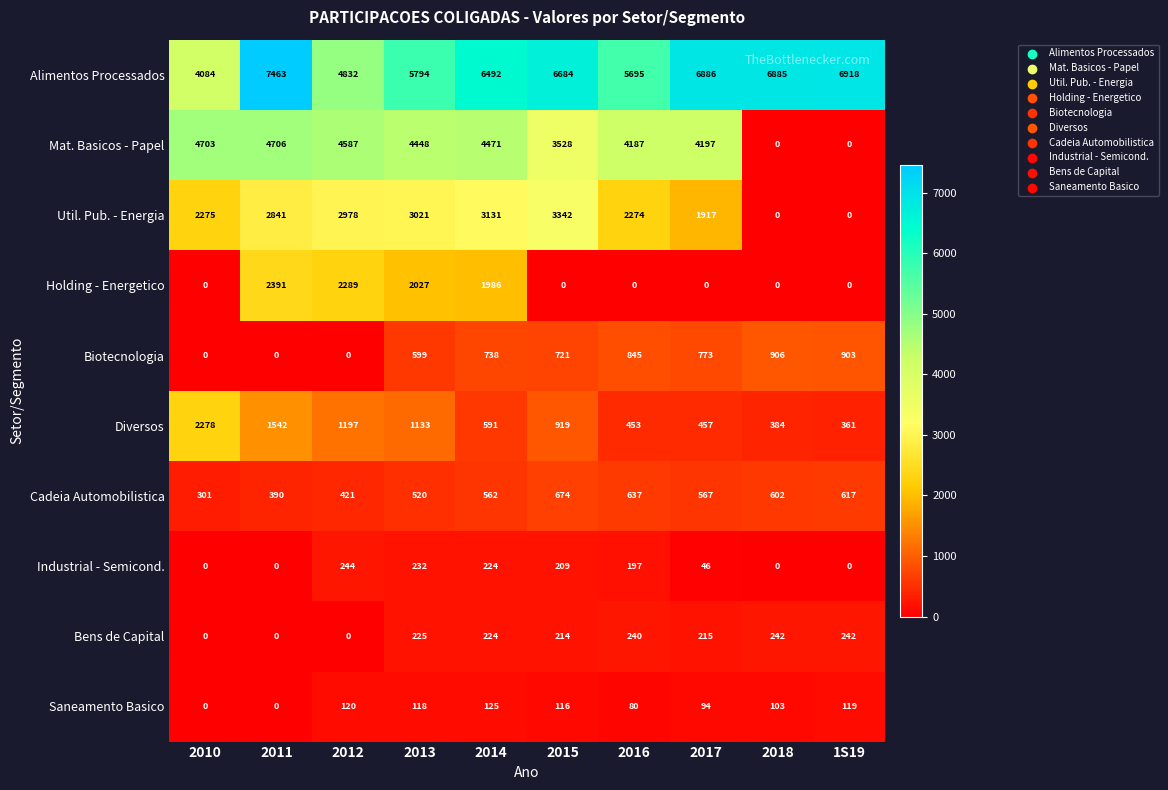

What is the spread (max minus min) of values at 2017?

6886